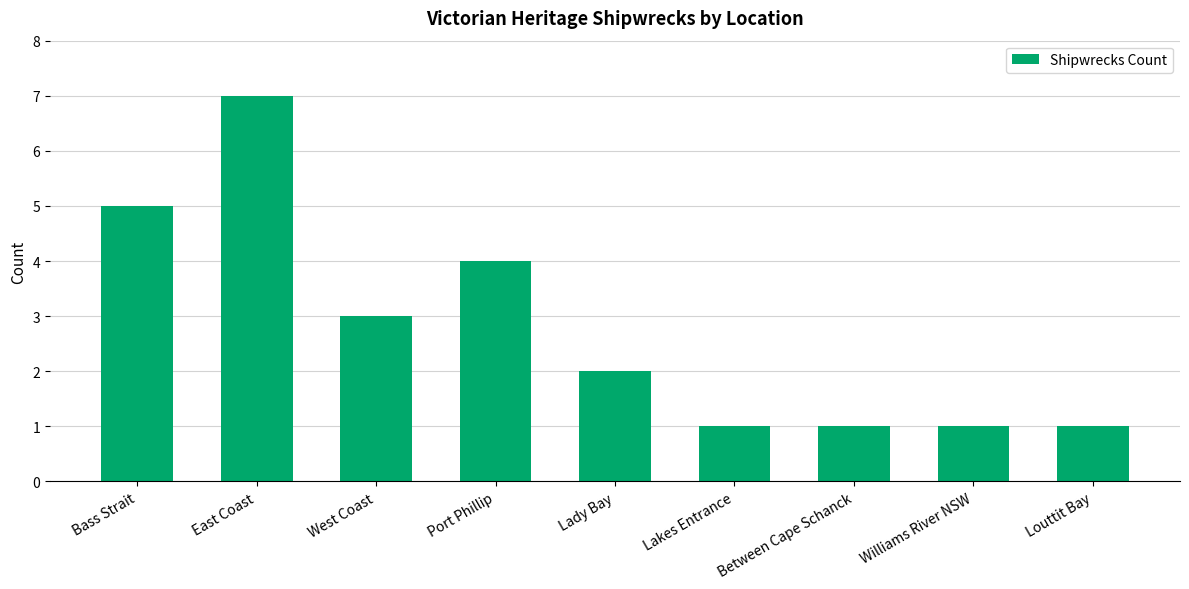

At which label is the value closest to 4?

Port Phillip